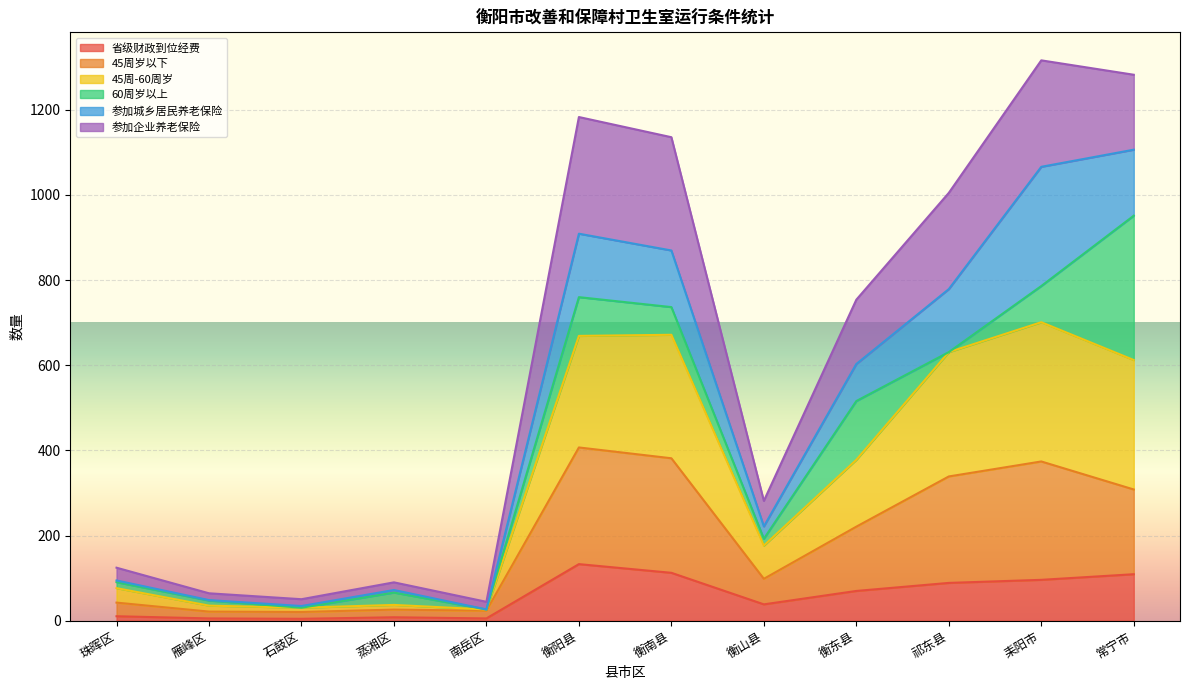

What value does the 省级财政到位经费 series have at 衡东县?

69.9